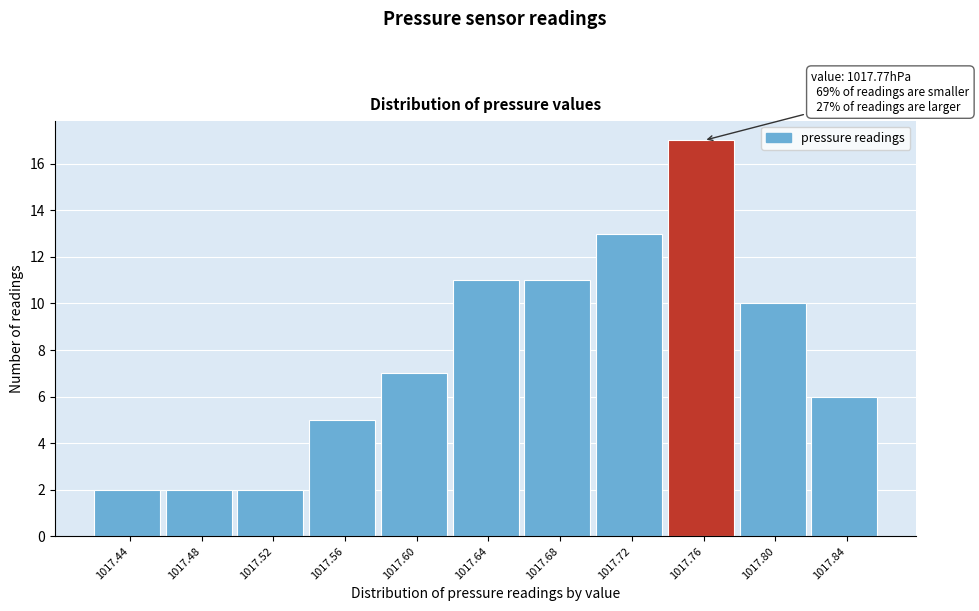

Reading left to right, list all the values displayed in this chart.

1017.44=2	1017.48=2	1017.52=2	1017.56=5	1017.60=7	1017.64=11	1017.68=11	1017.72=13	1017.76=17	1017.80=10	1017.84=6